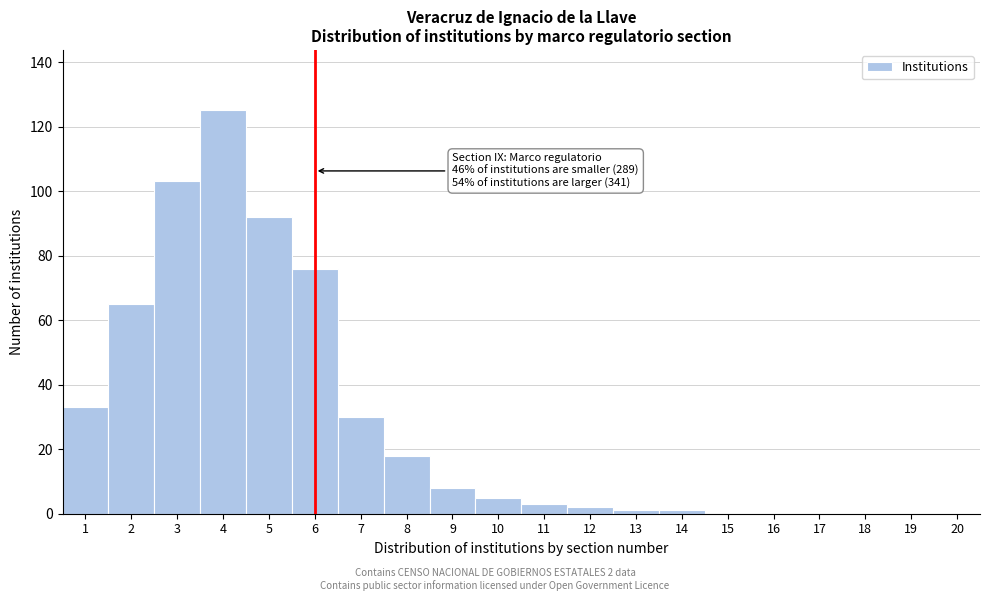

Reading left to right, extract all data points from this chart.

1=33	2=65	3=103	4=125	5=92	6=76	7=30	8=18	9=8	10=5	11=3	12=2	13=1	14=1	15=0	16=0	17=0	18=0	19=0	20=0